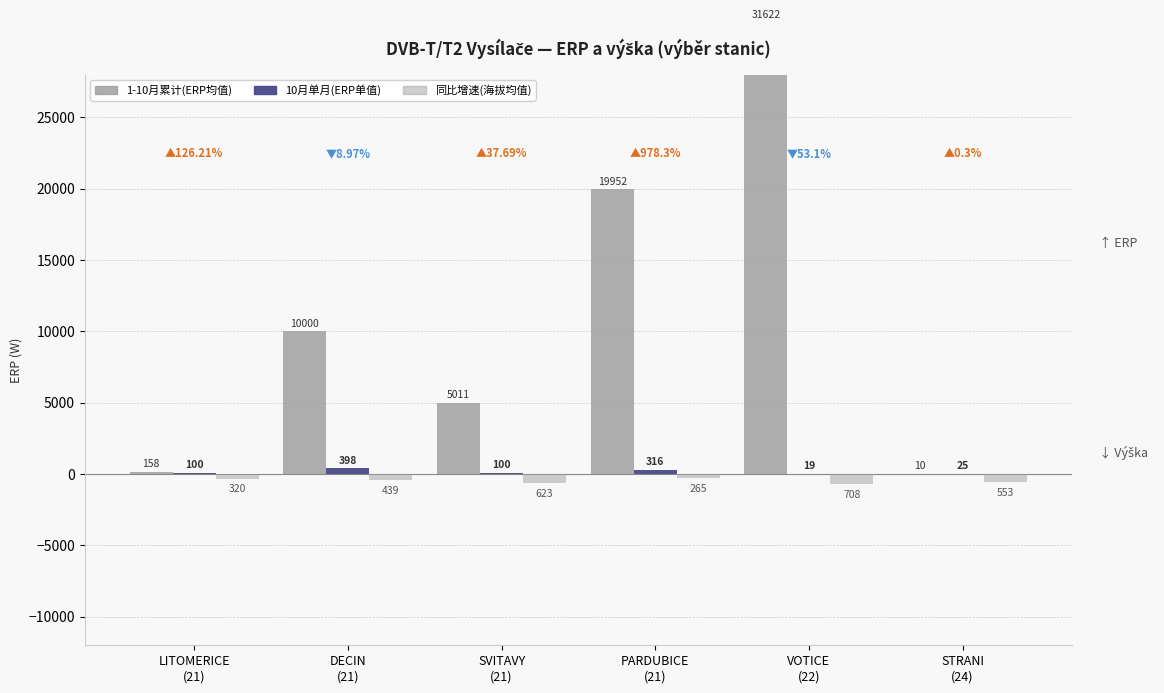

What is the label of the 3rd bar from the left?

SVITAVY
(21)